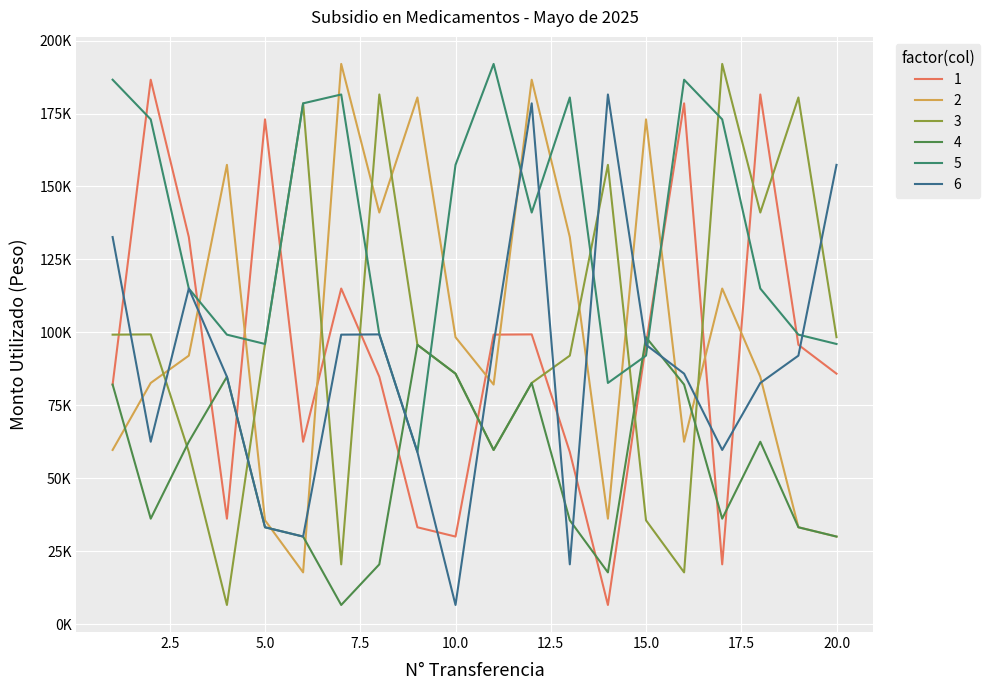

What are all the series names shown in the legend?

1, 2, 3, 4, 5, 6